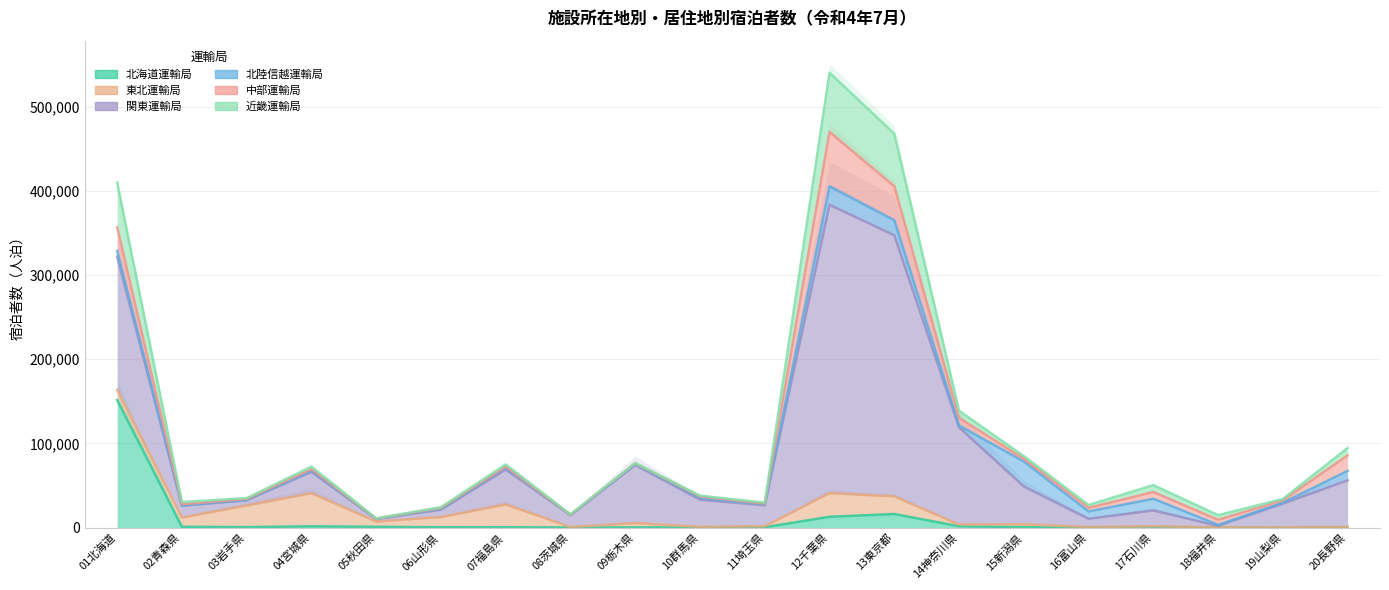

Read the 中部運輸局 value at 17石川県, to the nearest 50.

8050